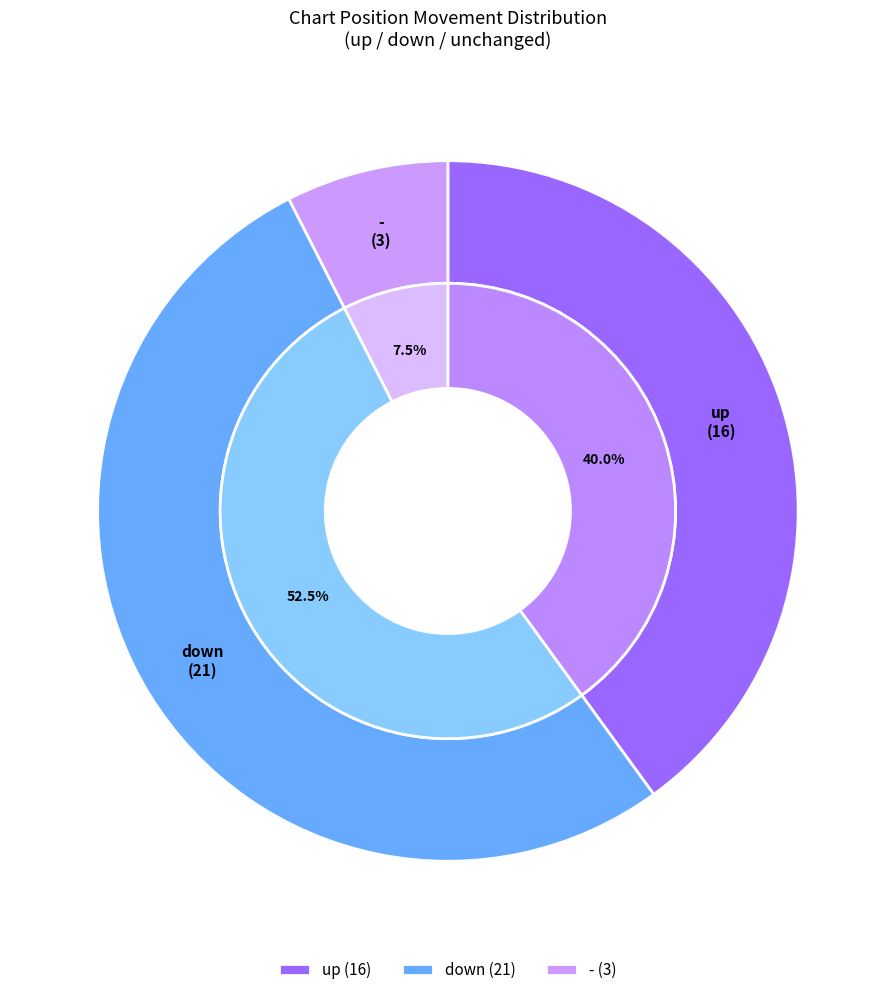

What is the ratio of the value at down to the value at -?

7.0